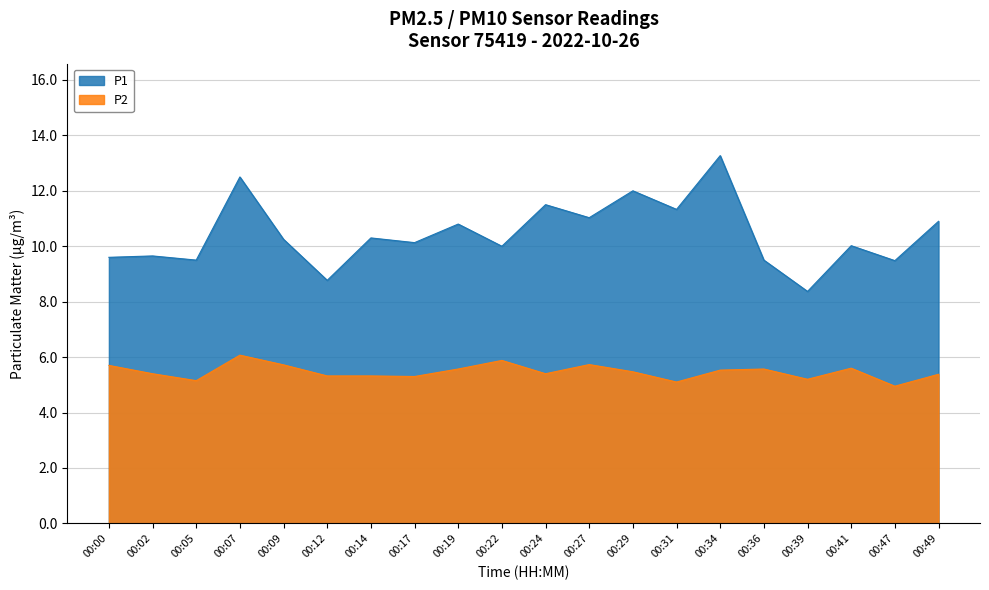

Is it true that P1 equals 16.8 at 00:09?

False